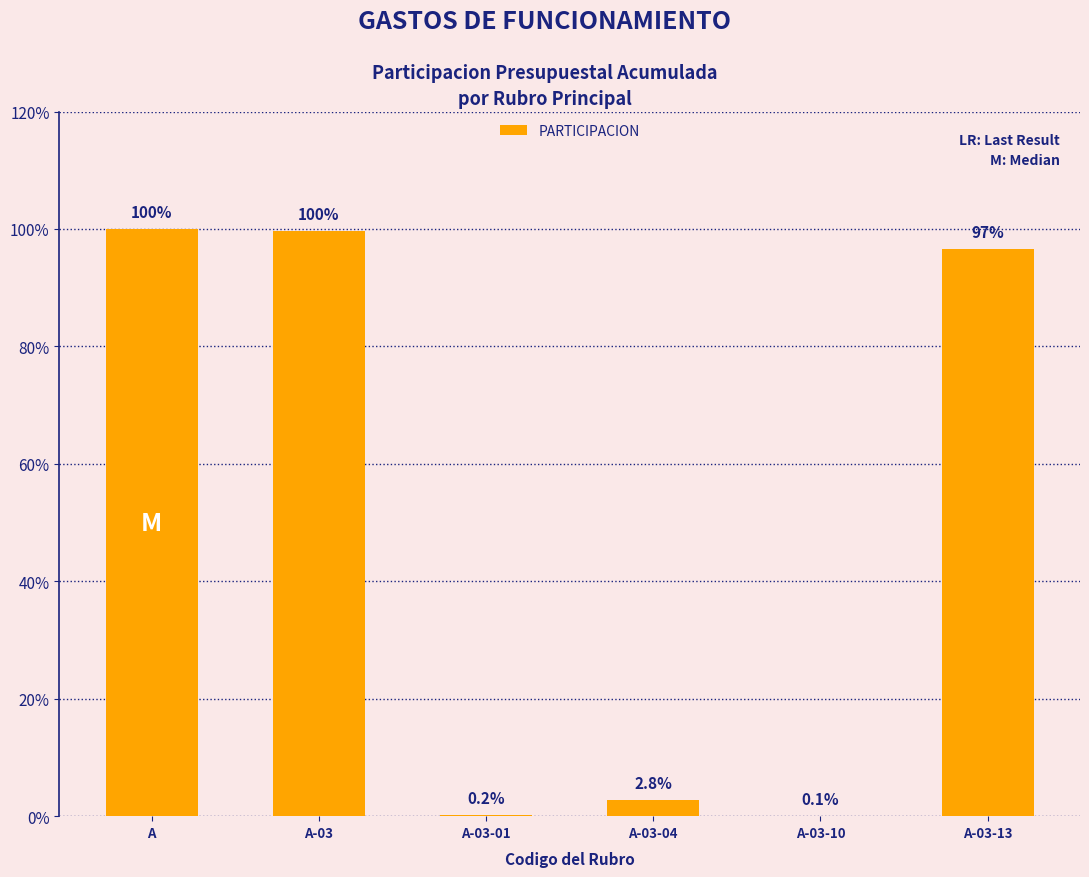

How many series are shown in this chart?

1